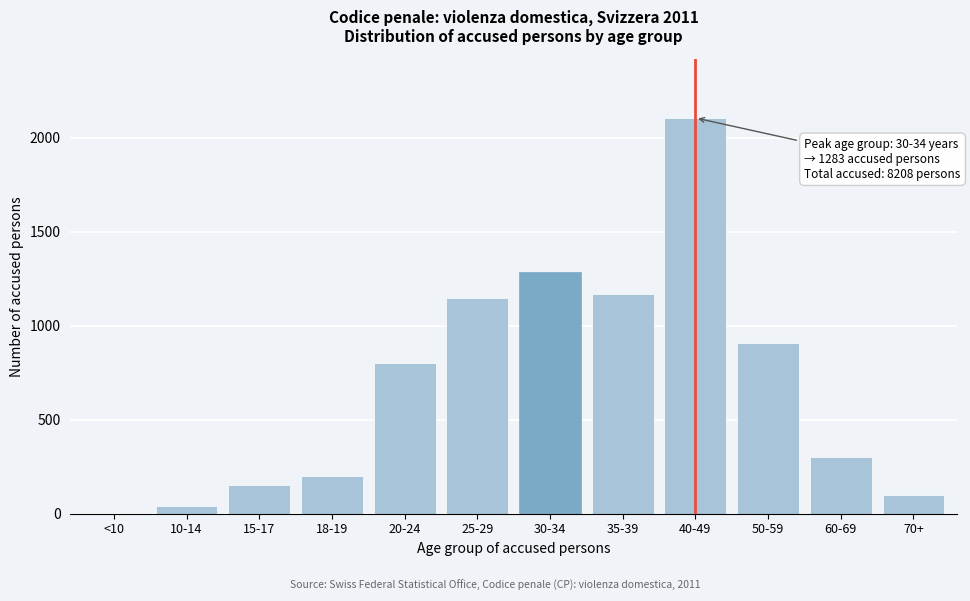

Reading right to left, extract all data points from this chart.

70+=99	60-69=299	50-59=910	40-49=2105	35-39=1166	30-34=1283	25-29=1147	20-24=799	18-19=200	15-17=153	10-14=43	<10=0